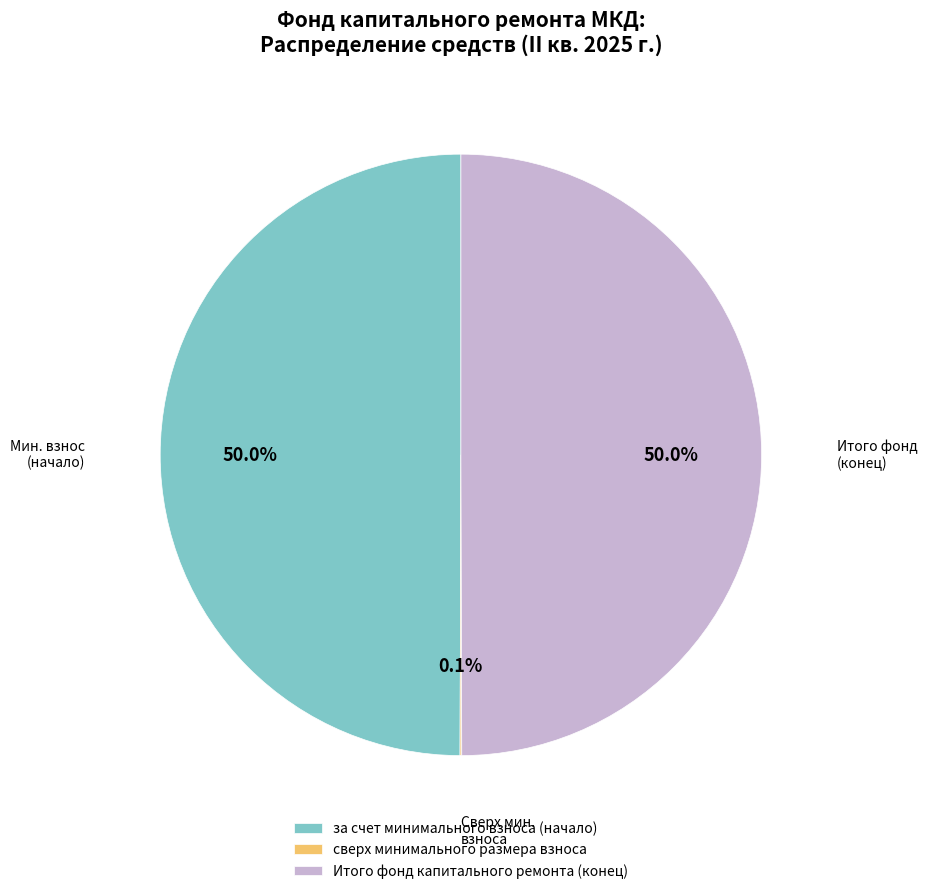

Combined, what portion of the pie is за счет минимального взноса (начало) and Итого фонд капитального ремонта (конец)?

99.9%